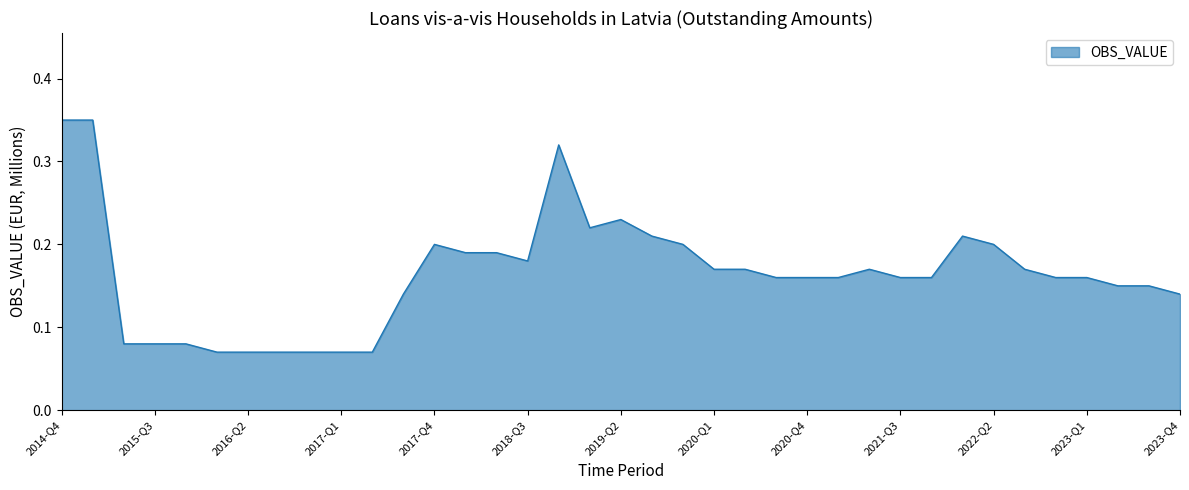

Count the values in the range 0 to 1.

37